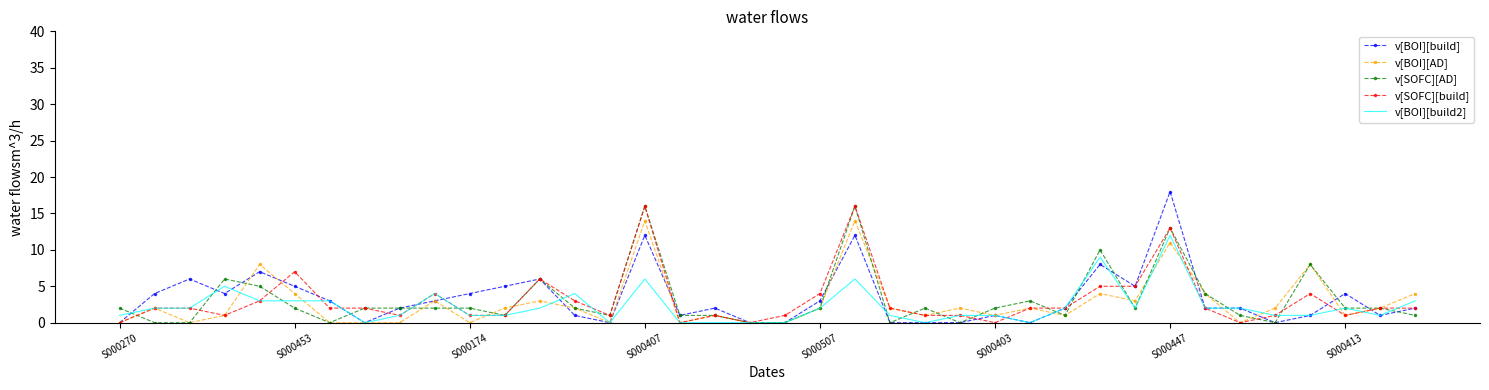

What is the greatest value displayed?

18